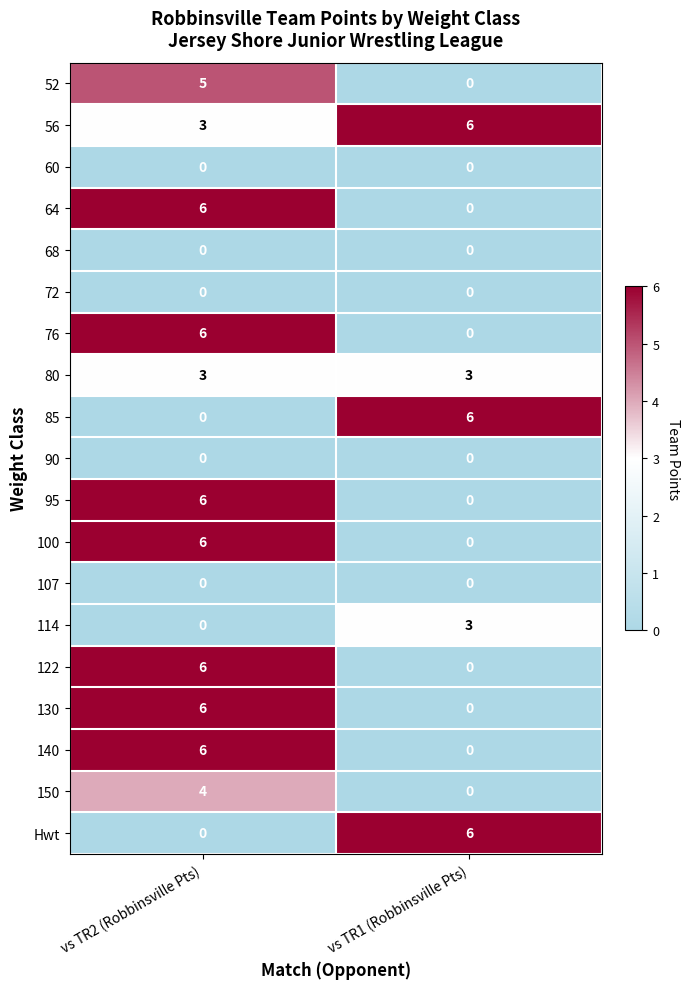

Which series has the largest total across all categories?

56